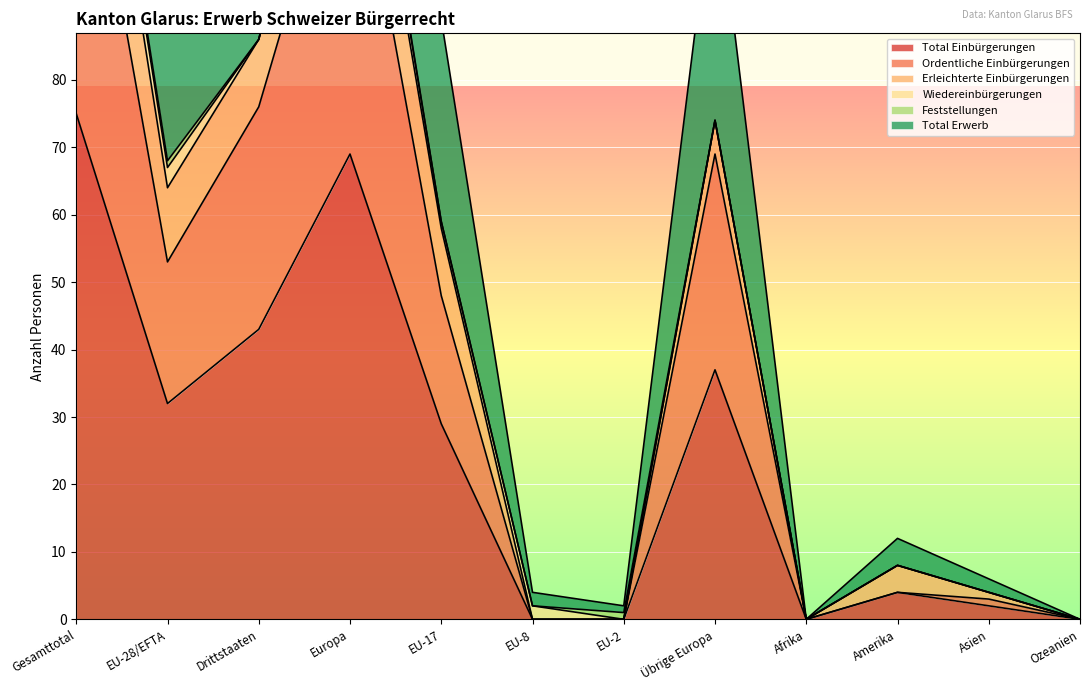

What position from the left is Ozeanien?

12